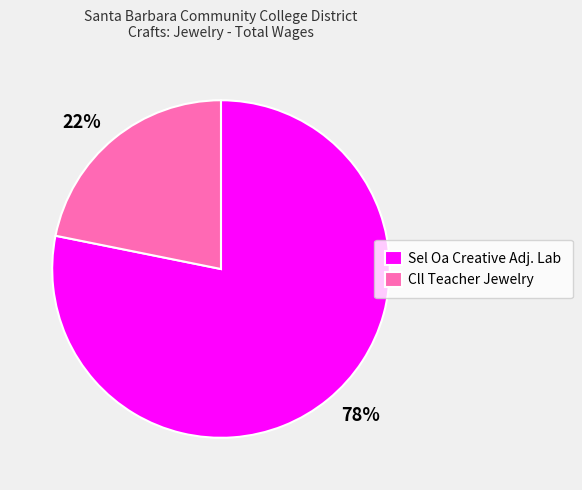

Is there any slice that represents more than half of the pie?

Yes